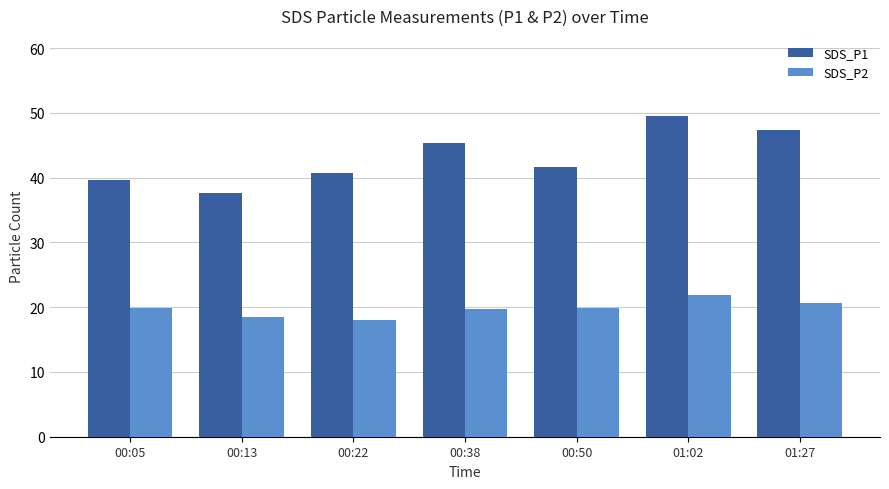

Which label corresponds to the largest value in the chart?

01:02